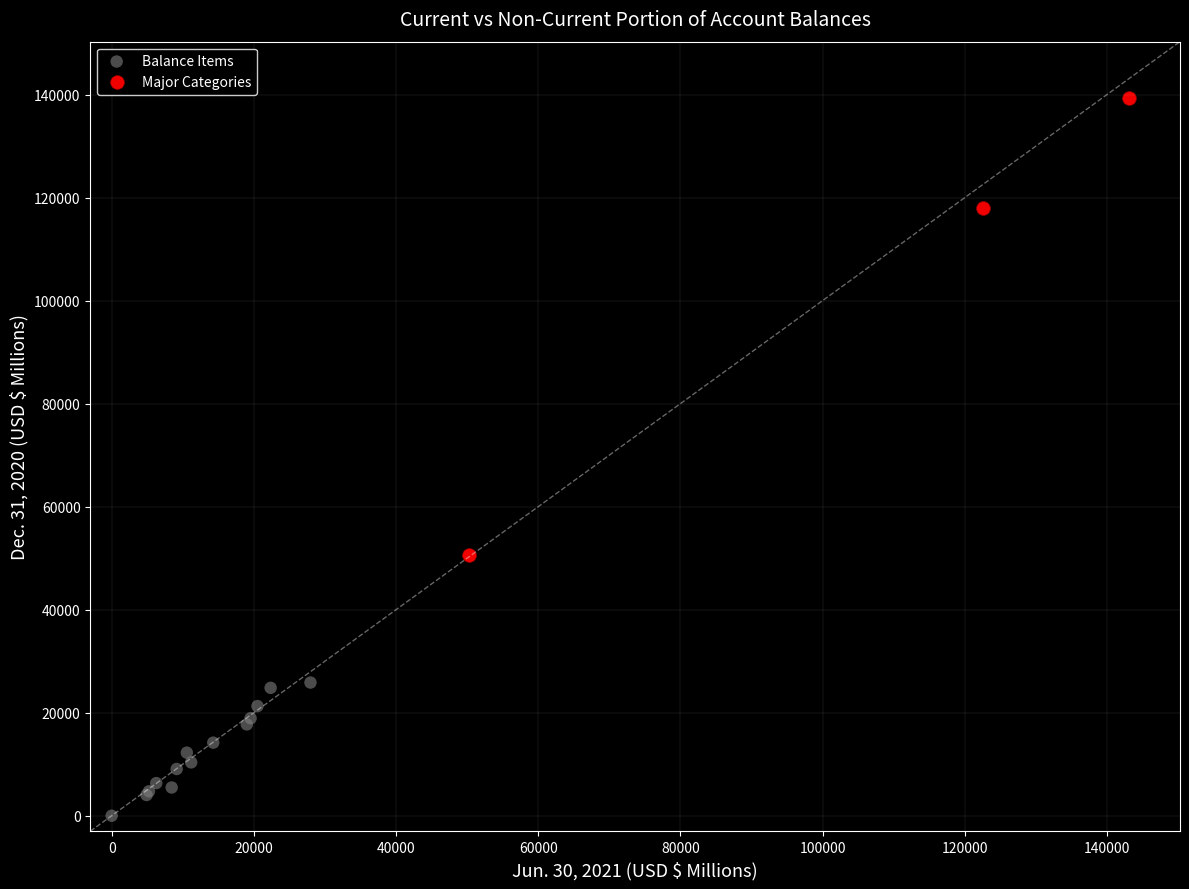

Which series reaches the minimum Y coordinate?

Balance Items